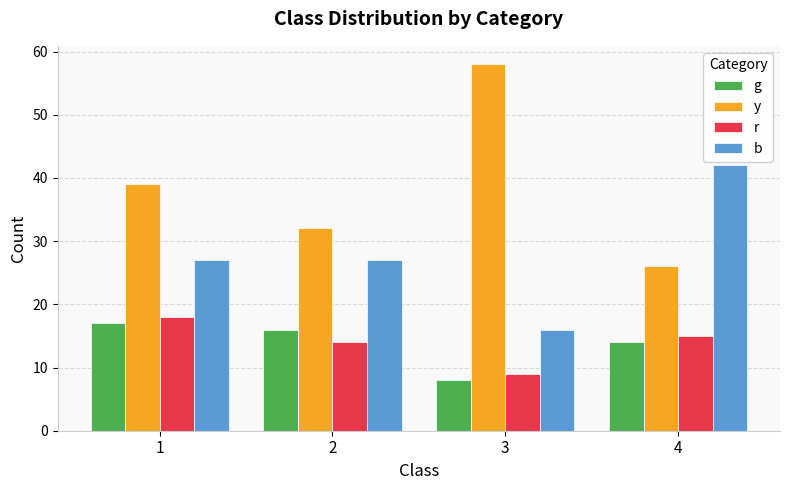

Which series has the largest total across all categories?

y